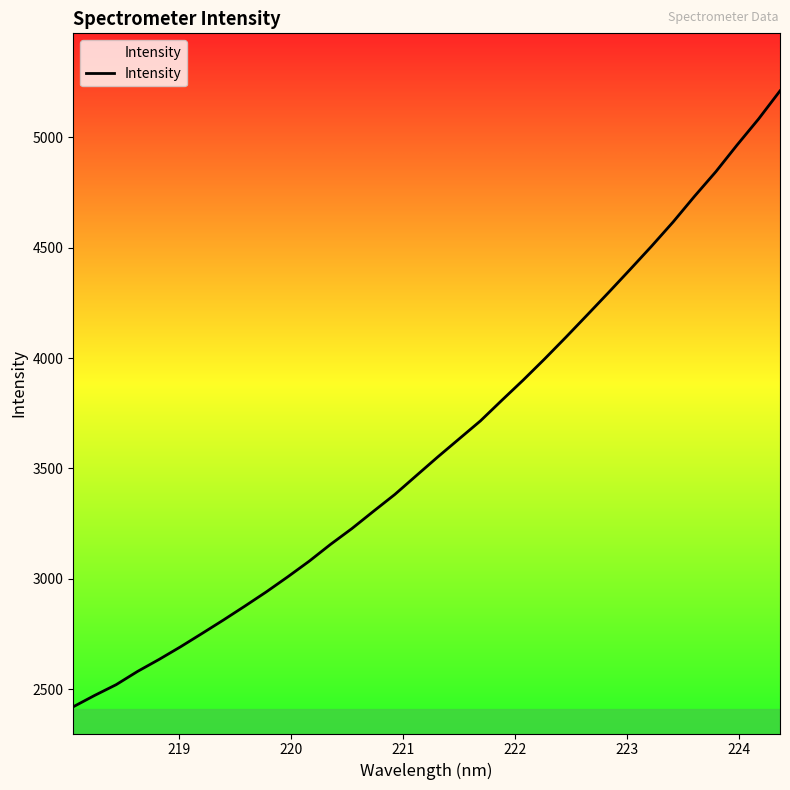

How many series are shown in this chart?

1